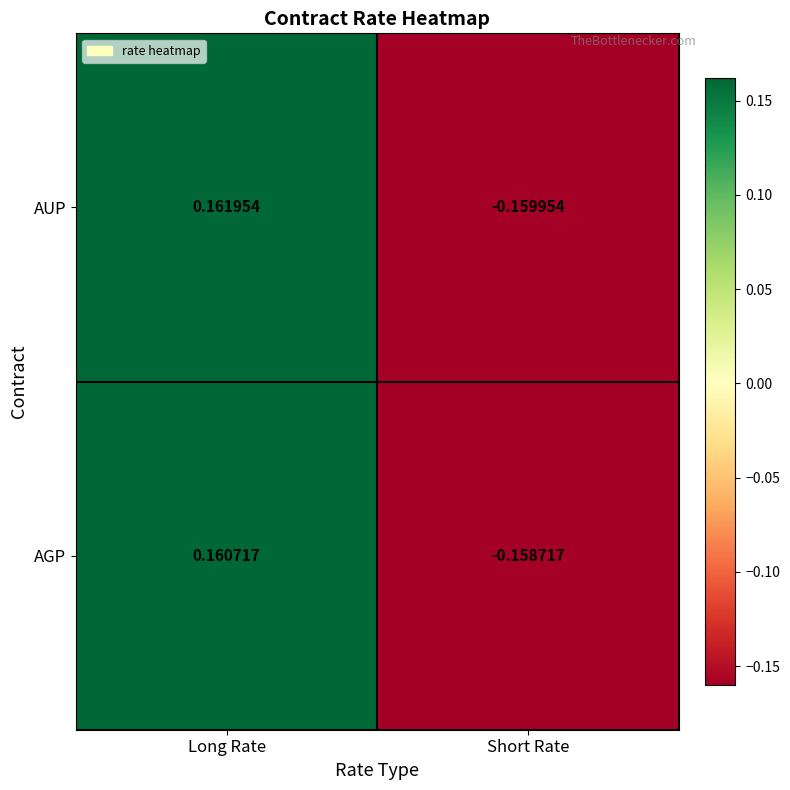

Where does the AUP series first go above 0?

Long Rate